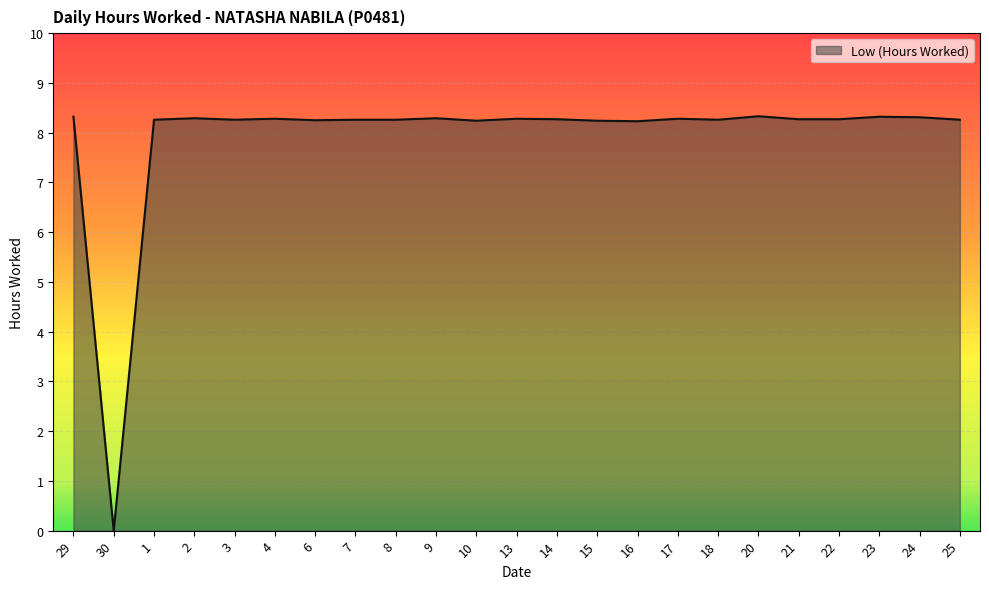

What is the difference between the maximum and minimum values?

8.3